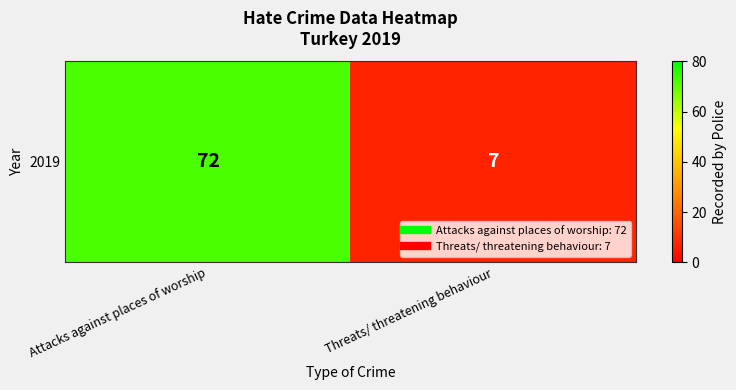

Count the number of data series in this chart.

1